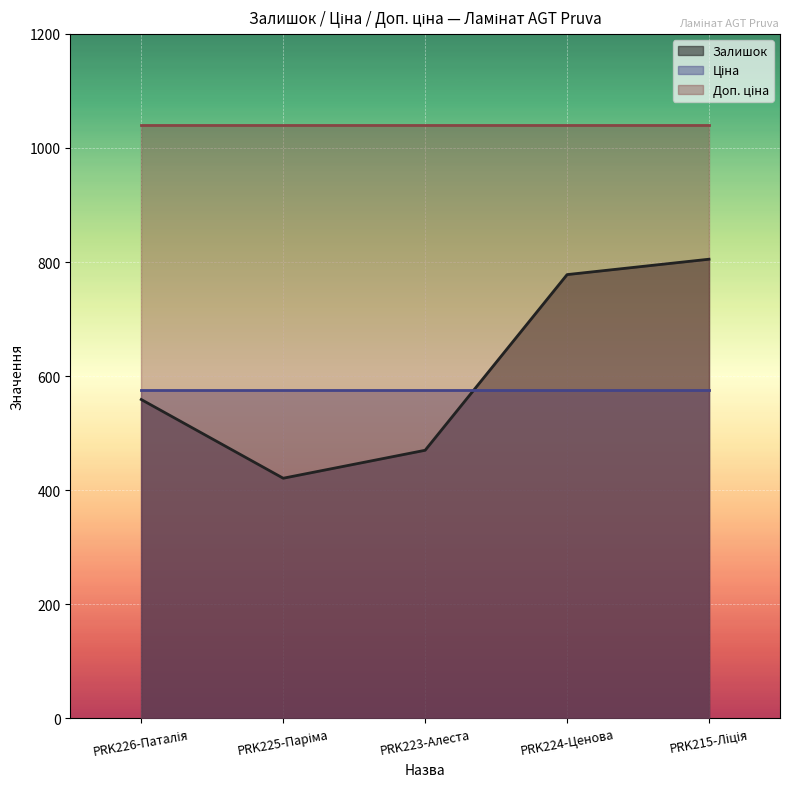

What position from the left is PRK215-Ліція?

5